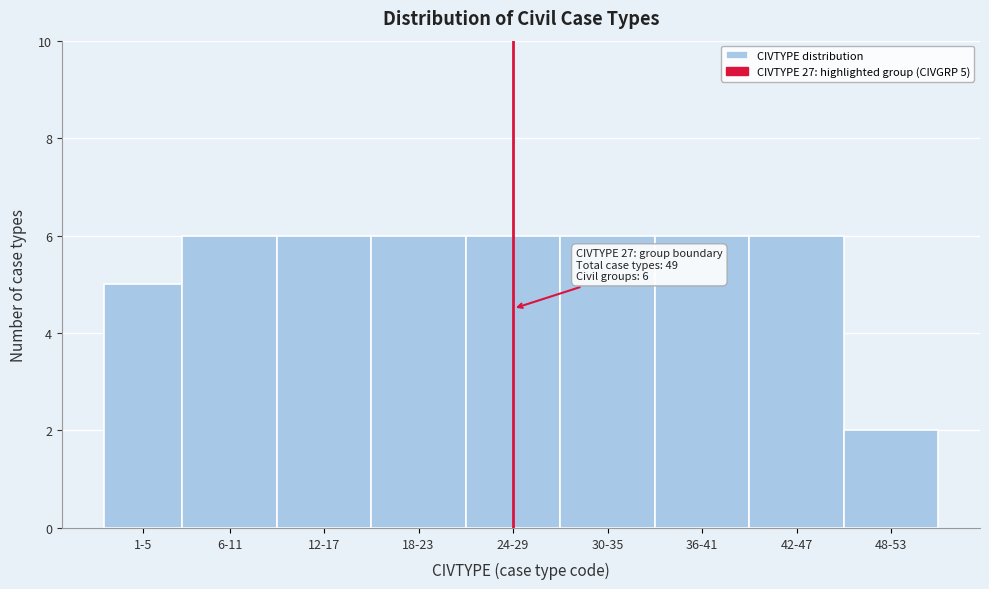

Reading right to left, transcribe all the data shown in this chart.

48-53=2	42-47=6	36-41=6	30-35=6	24-29=6	18-23=6	12-17=6	6-11=6	1-5=5